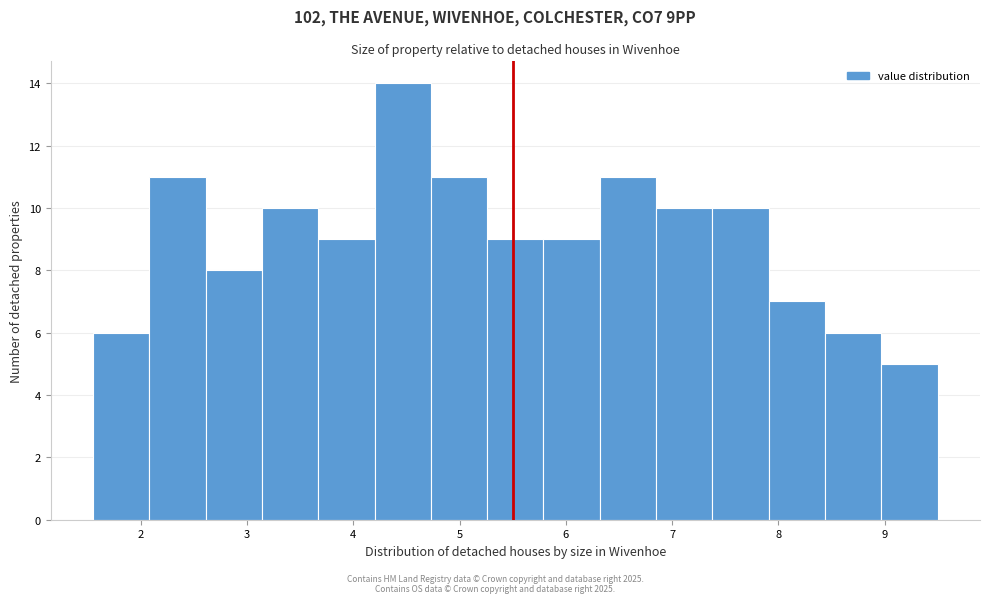

Reading left to right, list every bar in this chart as the range it spans on the x-axis followed by its height. Neither the bar edges nor the heights are printed on the chart, so give them approximately, as read against the axes.

1.55 to 2.08: 6
2.08 to 2.61: 11
2.61 to 3.14: 8
3.14 to 3.67: 10
3.67 to 4.20: 9
4.20 to 4.73: 14
4.73 to 5.26: 11
5.26 to 5.79: 9
5.79 to 6.32: 9
6.32 to 6.85: 11
6.85 to 7.38: 10
7.38 to 7.91: 10
7.91 to 8.44: 7
8.44 to 8.97: 6
8.97 to 9.50: 5